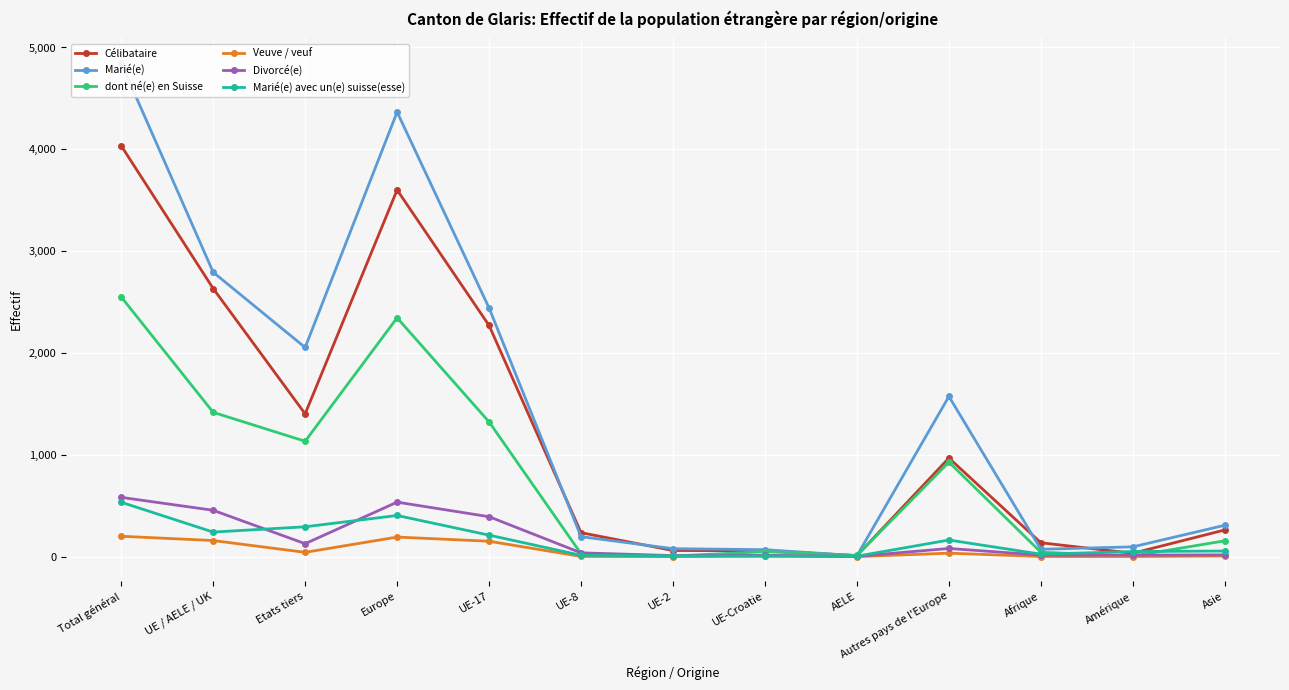

Reading left to right, list all the values displayed in this chart.

Célibataire: 4035	2633	1402	3601	2270	235	60	58	10	968	136	33	262
Marié(e): 4847	2793	2054	4366	2442	196	78	68	9	1573	72	96	308
dont né(e) en Suisse: 2550	1417	1133	2345	1323	28	6	49	11	928	43	6	155
Veuve / veuf: 200	158	42	192	151	2	0	5	0	34	1	1	6
Divorcé(e): 582	455	127	535	392	37	10	13	3	80	15	15	17
Marié(e) avec un(e) suisse(esse): 534	241	293	404	211	13	8	5	4	163	24	50	55